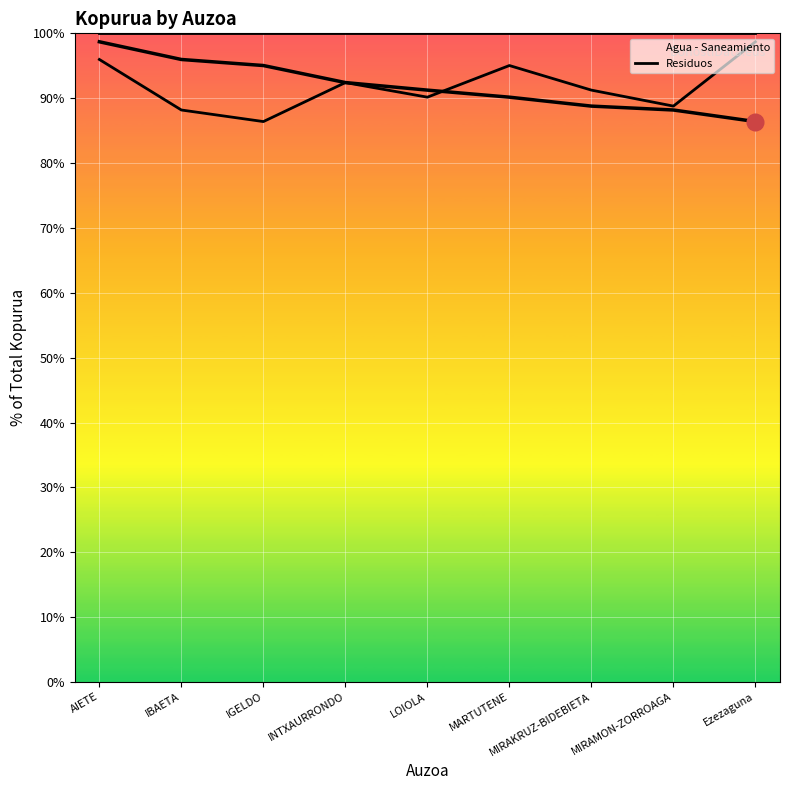

What position from the left is IBAETA?

2